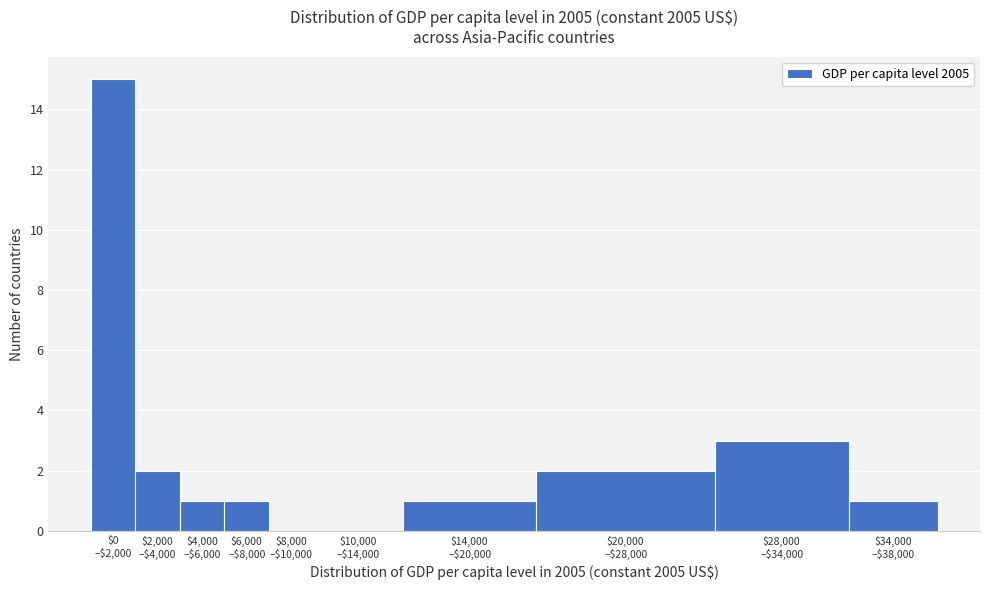

What is the greatest value displayed?

15